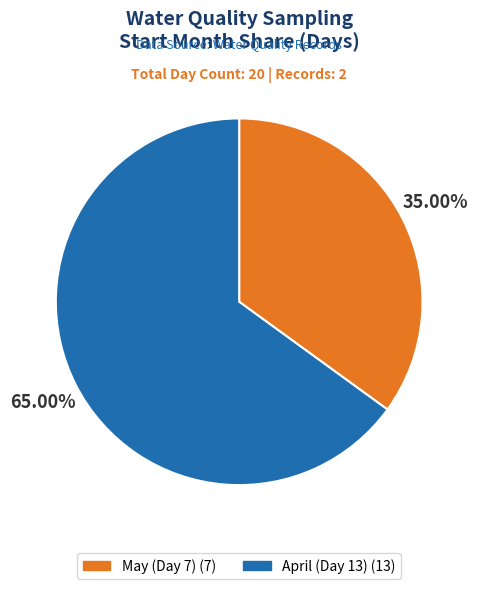

How many segments does this pie chart have?

2